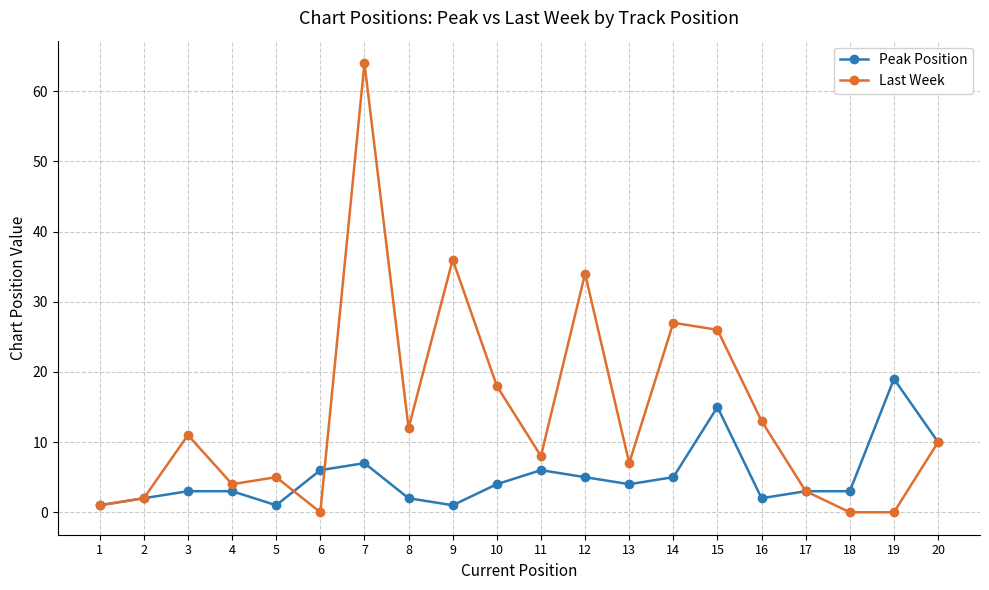

At which label is Last Week closest to 32?

12